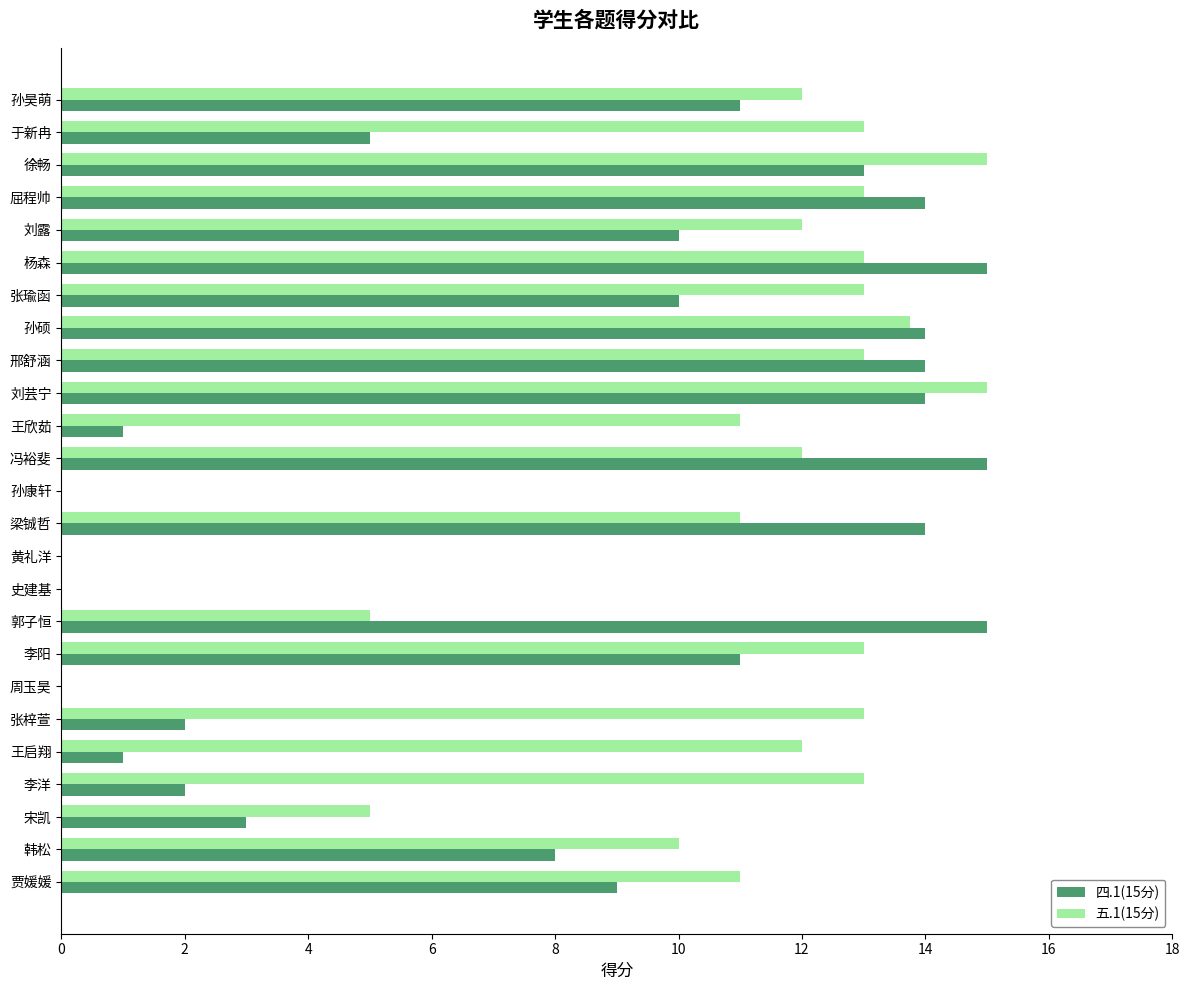

At which category is the sum across all series the highest?

刘芸宁